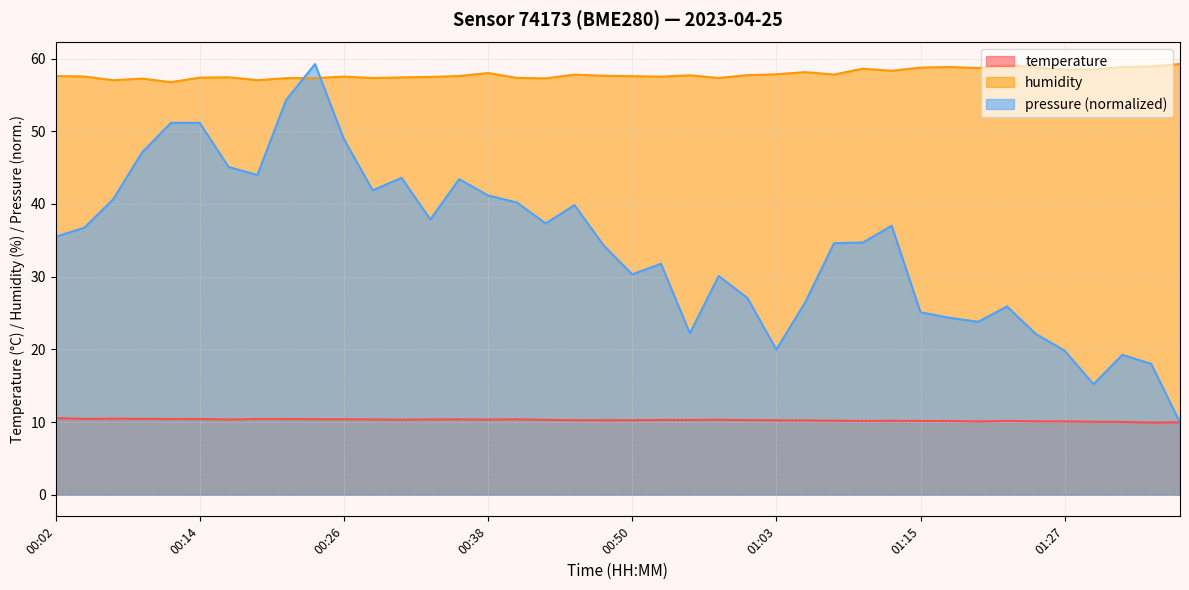

What is the label of the 1st point from the left?

00:02